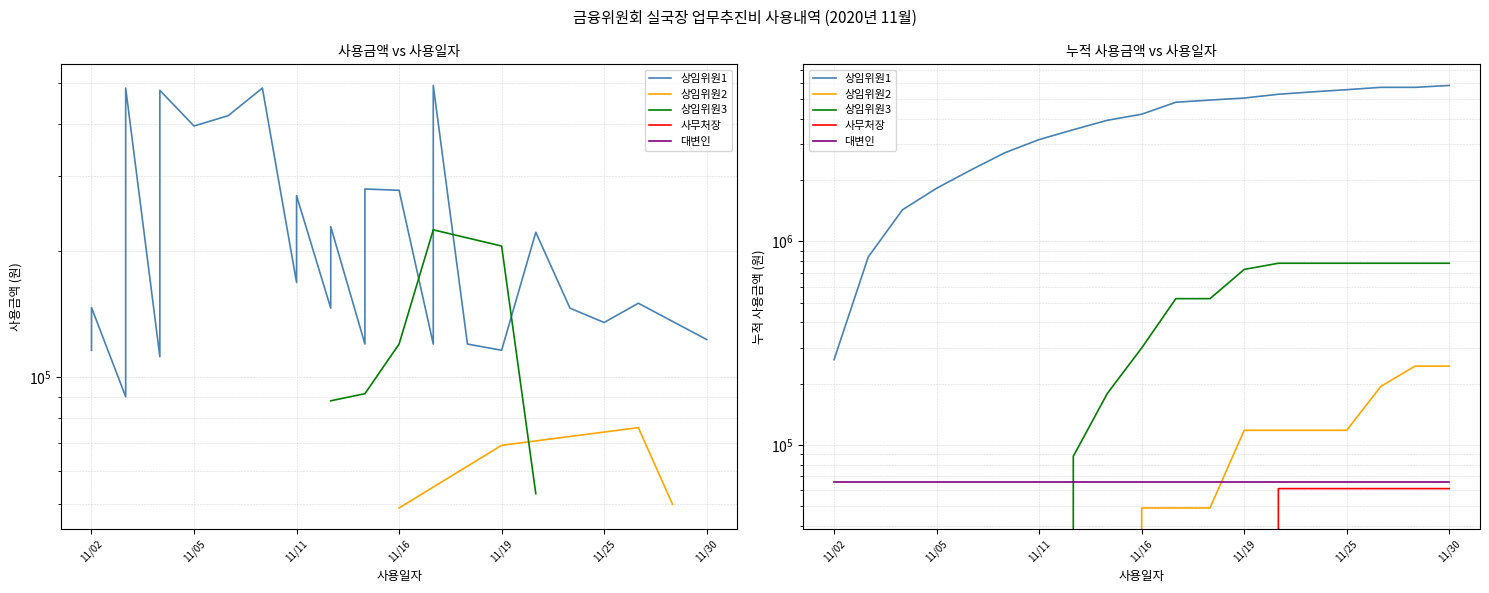

What is the greatest value displayed?

5843500